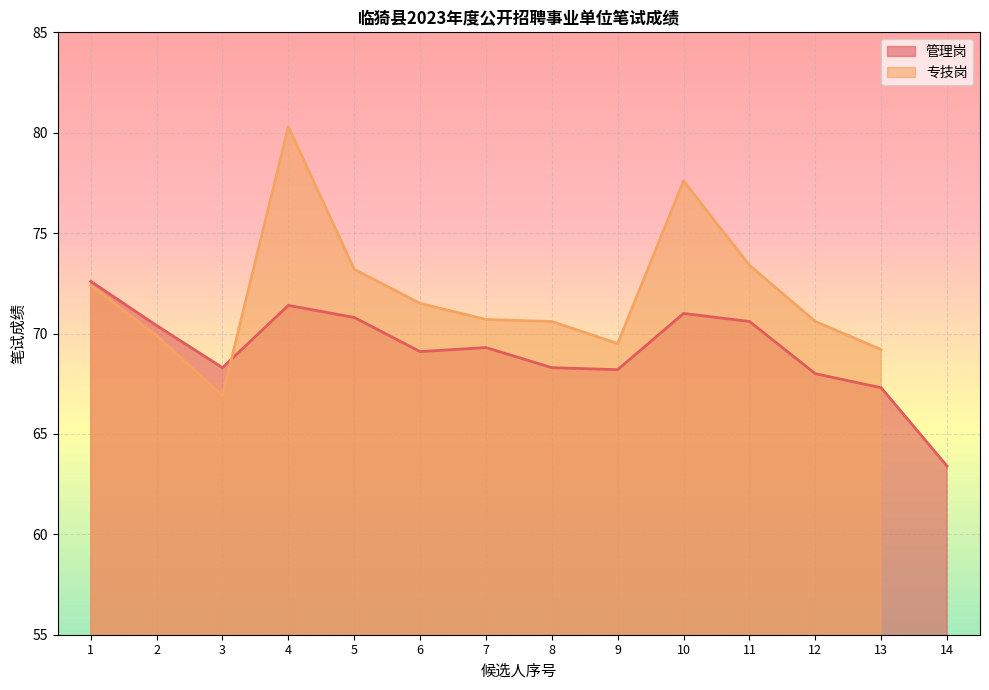

How many points are lower than both their immediate neighbors (excluding endpoints)?

3